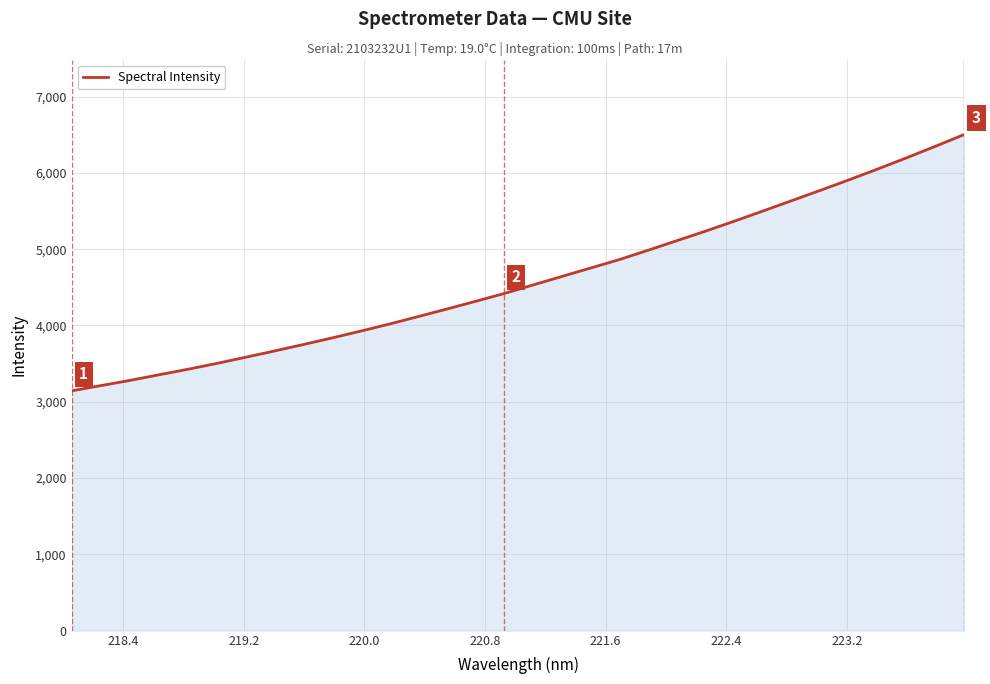

What is the greatest value displayed?

6504.4